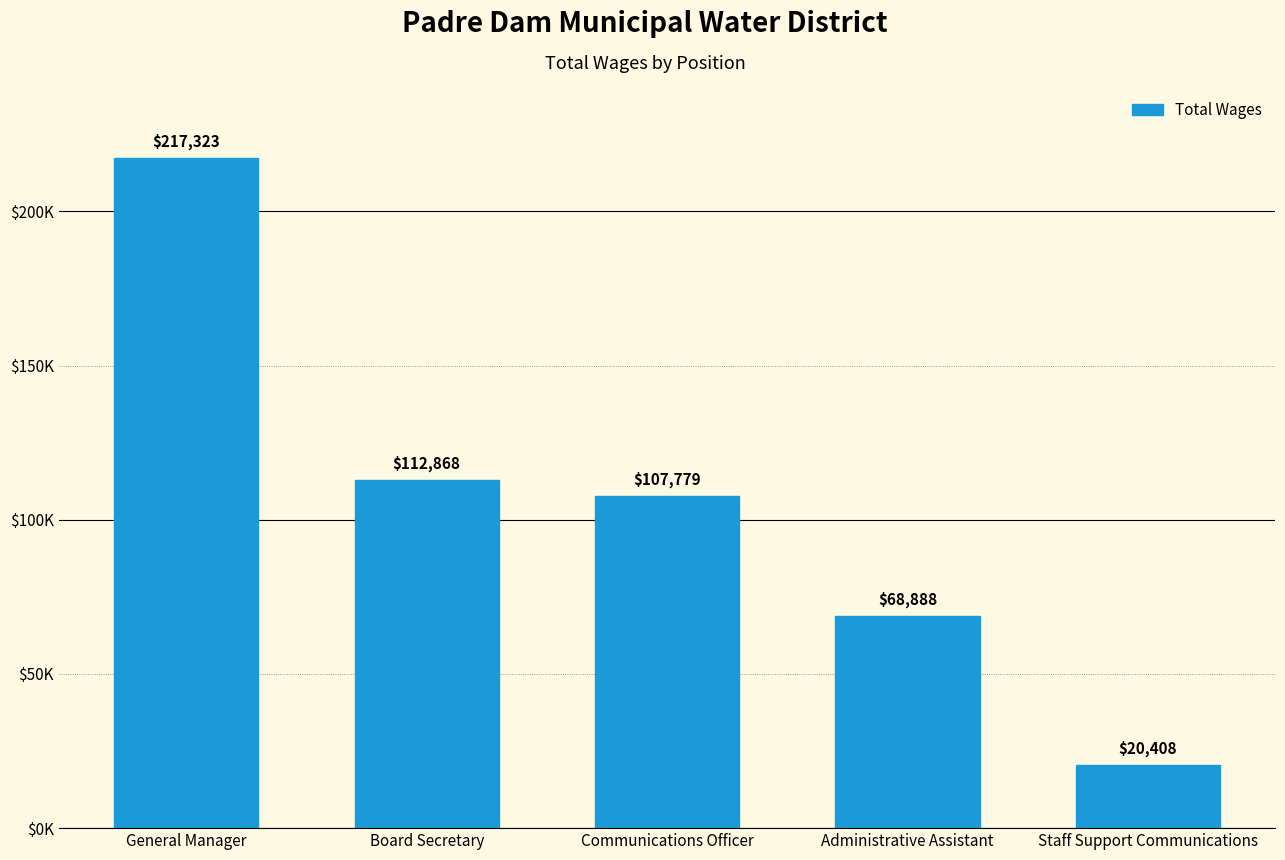

Are the bars horizontal?

No